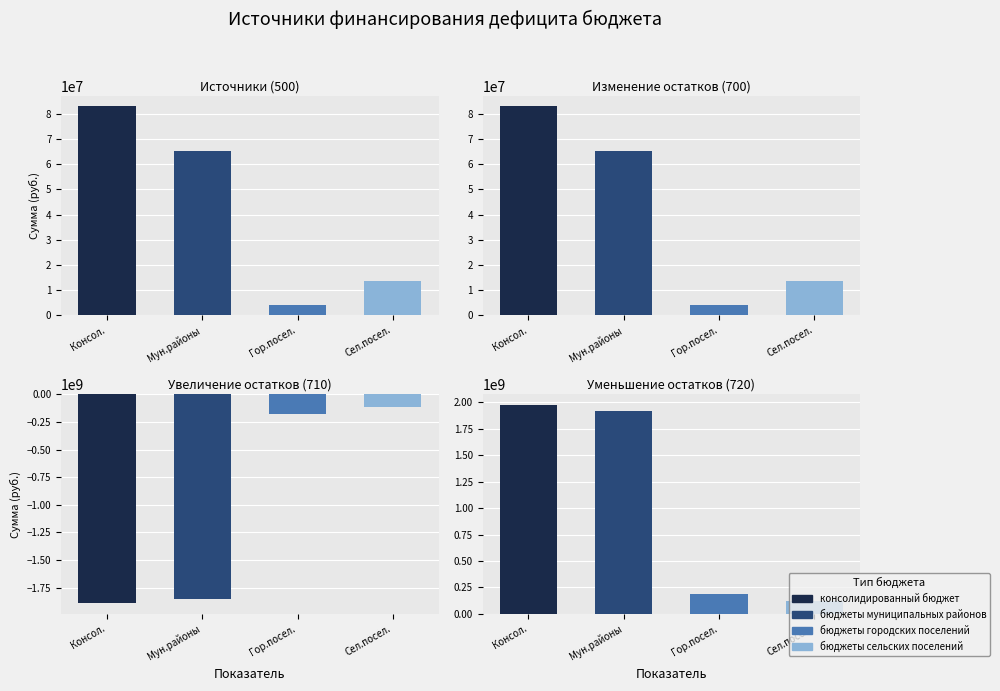

The value of Утв. бюджеты муниципальных районов at Увеличение остатков (710) is -3319255076.0. True or false?

False